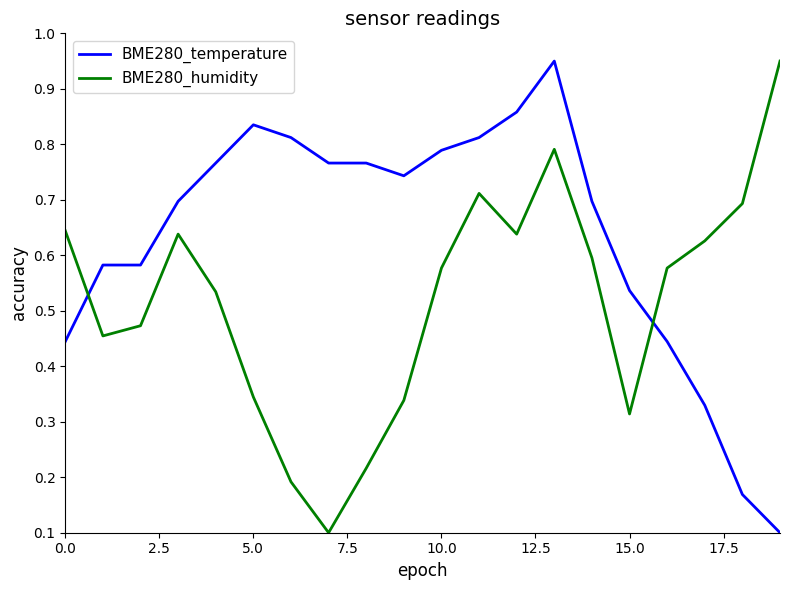

Which series has the largest total across all categories?

BME280_temperature